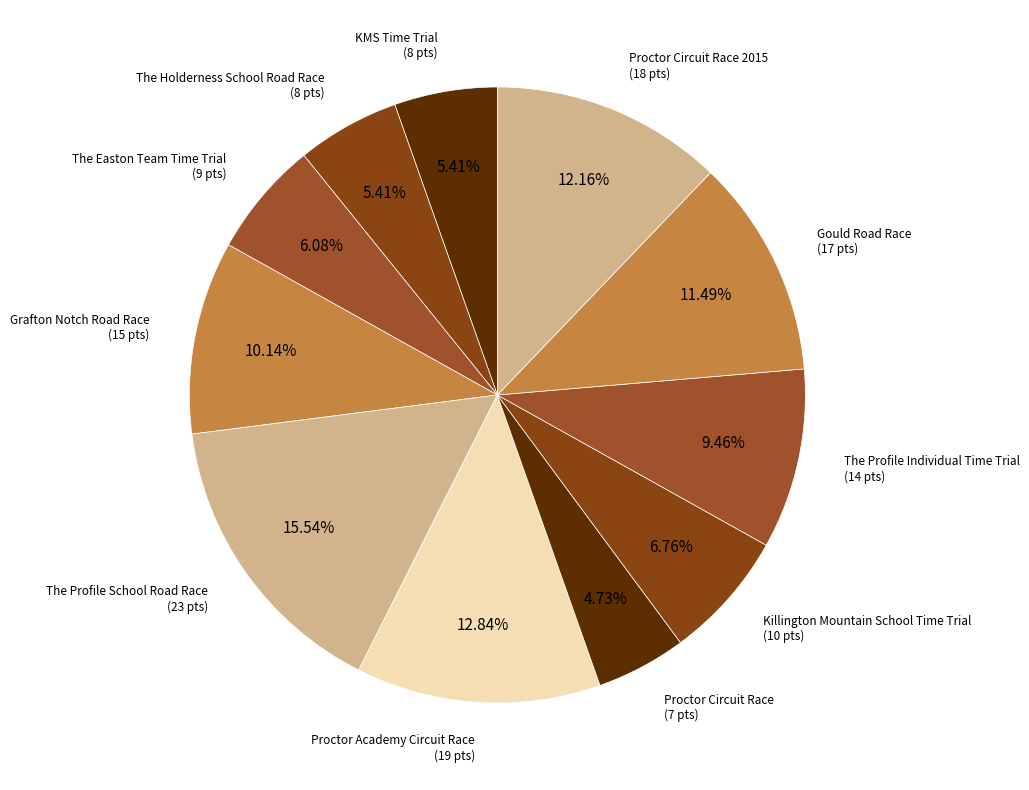

Count the number of slices in the pie.

11